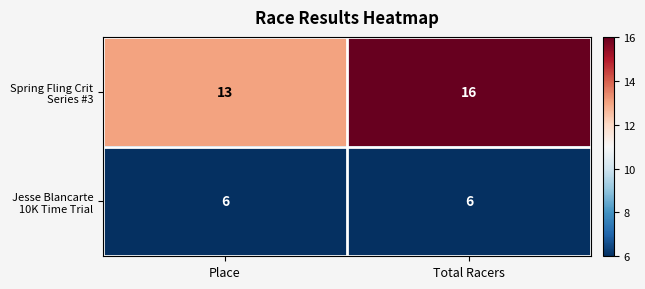

Reading right to left, transcribe all the data shown in this chart.

Spring Fling Crit Series #3: 16	13
Jesse Blancarte 10K Time Trial: 6	6